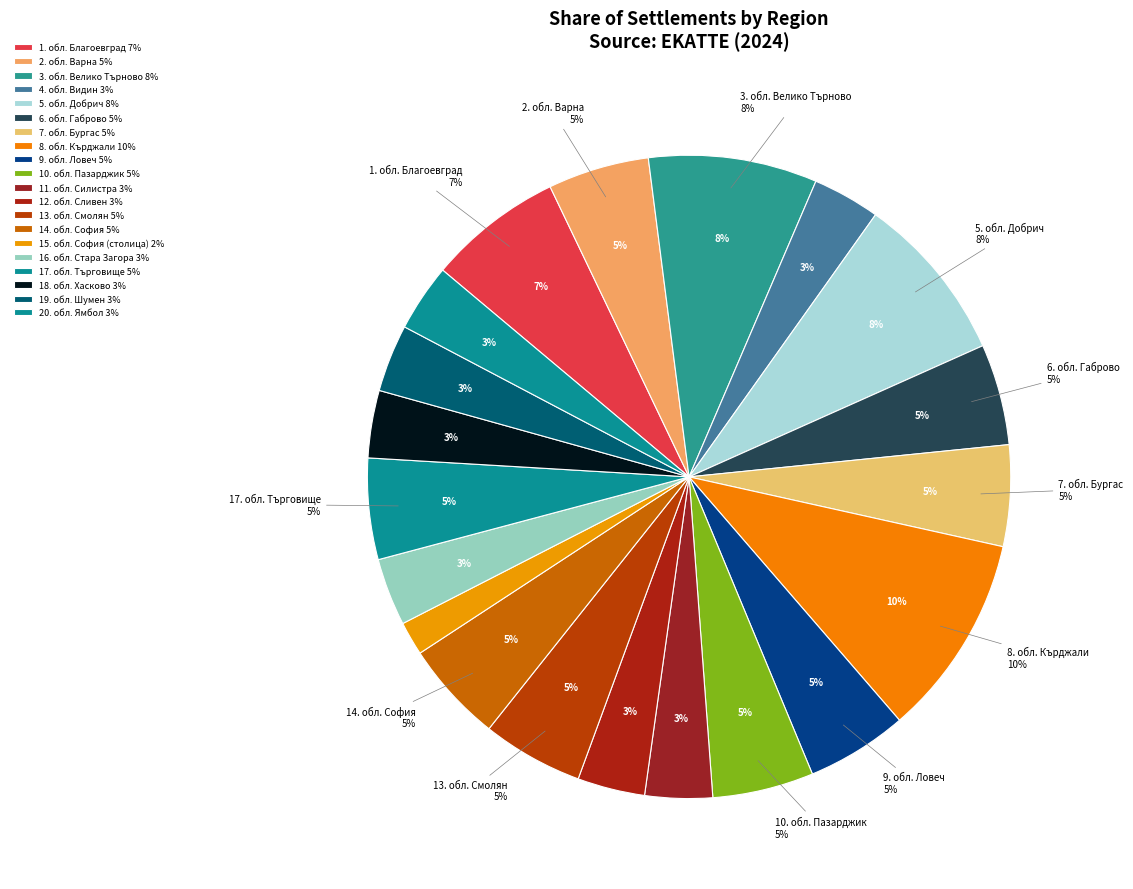

What is the smallest slice in the pie chart?

обл. София (столица)